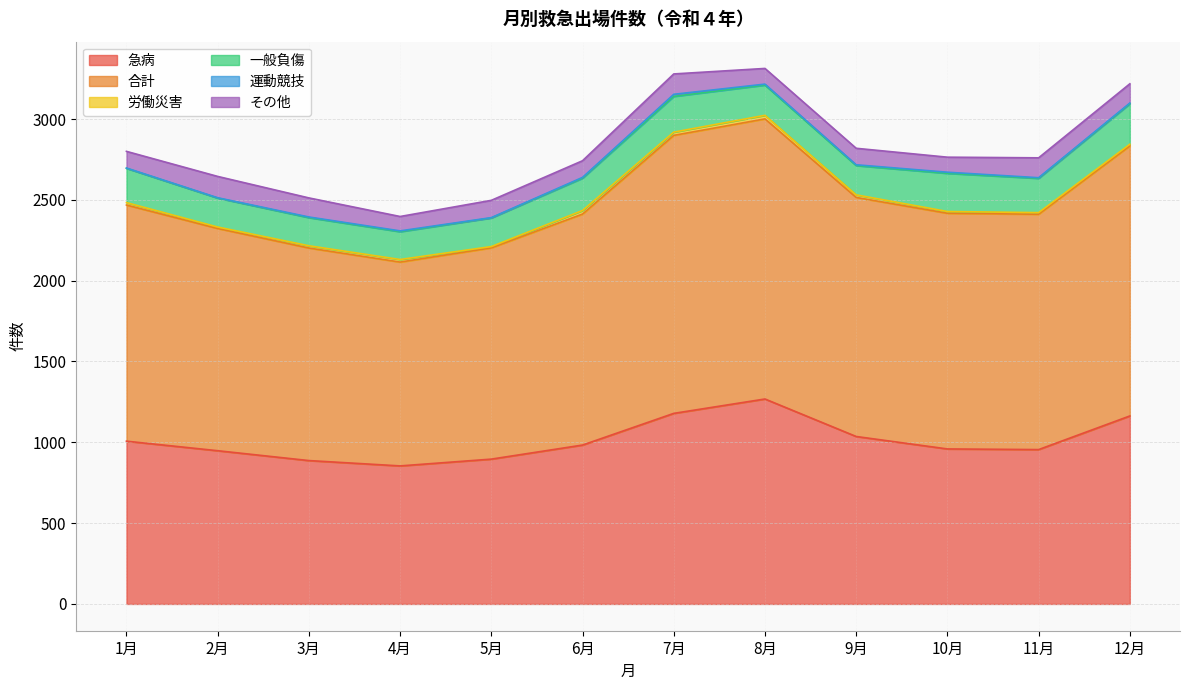

At which category is the sum across all series the highest?

8月